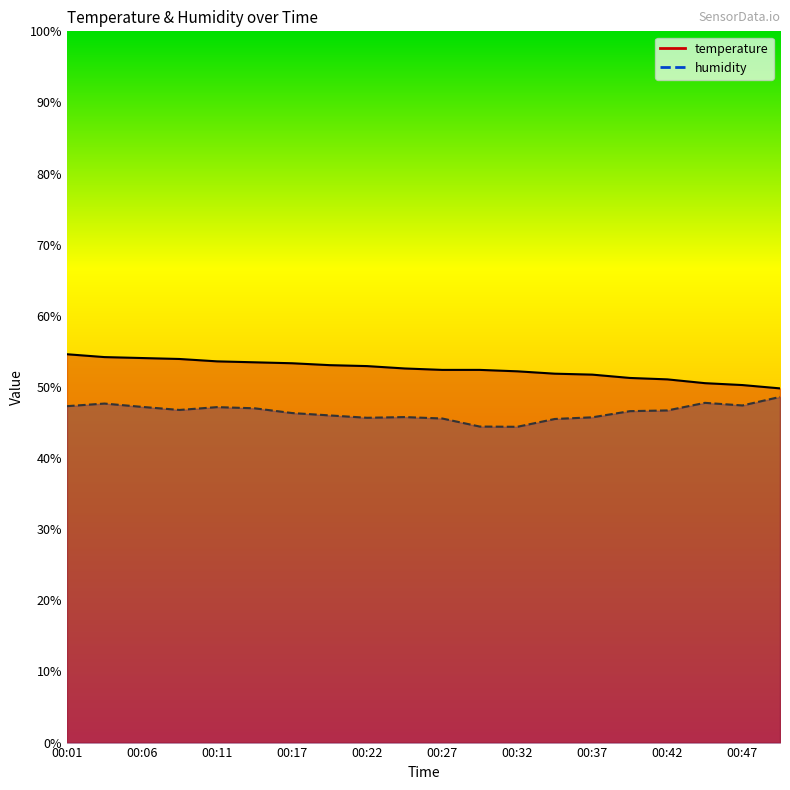

Reading left to right, extract all data points from this chart.

temperature: 00:01=54.6	00:04=54.2	00:06=54.1	00:09=53.9	00:11=53.6	00:14=53.5	00:17=53.3	00:19=53.1	00:22=52.9	00:24=52.6	00:27=52.4	00:29=52.4	00:32=52.2	00:34=51.9	00:37=51.7	00:39=51.3	00:42=51.1	00:44=50.5	00:47=50.3	00:49=49.8
humidity: 00:01=47.3	00:04=47.7	00:06=47.2	00:09=46.8	00:11=47.2	00:14=47.0	00:17=46.3	00:19=46.0	00:22=45.7	00:24=45.8	00:27=45.6	00:29=44.4	00:32=44.4	00:34=45.5	00:37=45.7	00:39=46.6	00:42=46.7	00:44=47.8	00:47=47.4	00:49=48.6